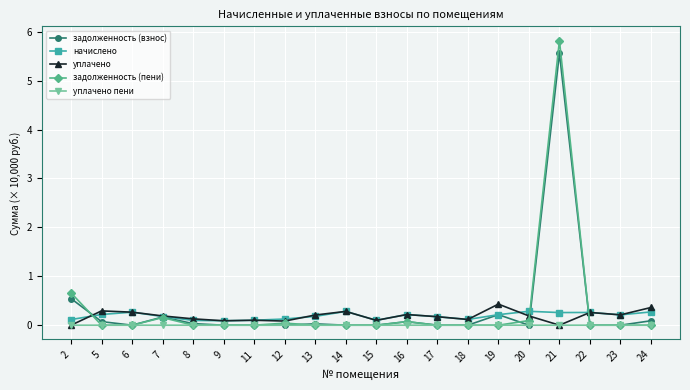

What is the spread (max minus min) of values at 7?

0.2